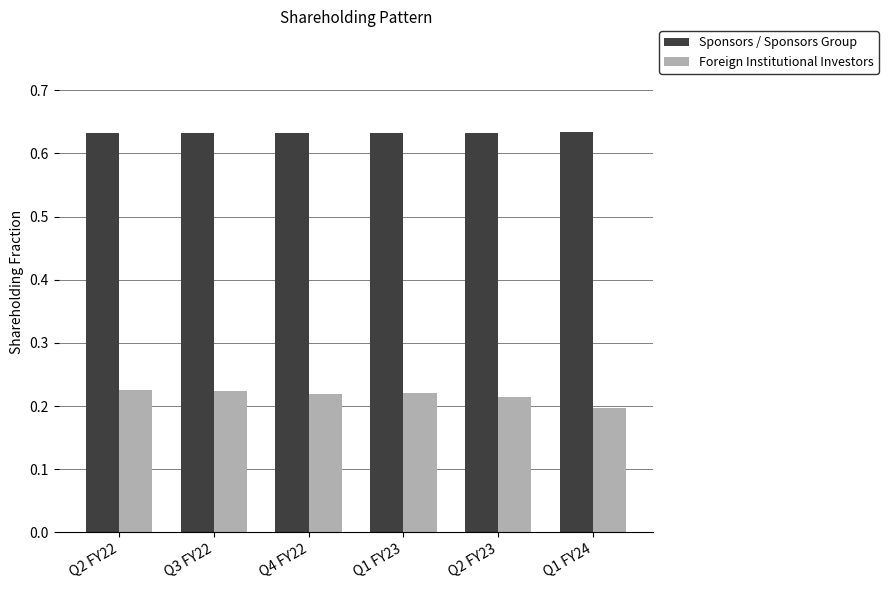

What is the sum of all Sponsors / Sponsors Group values?

3.8